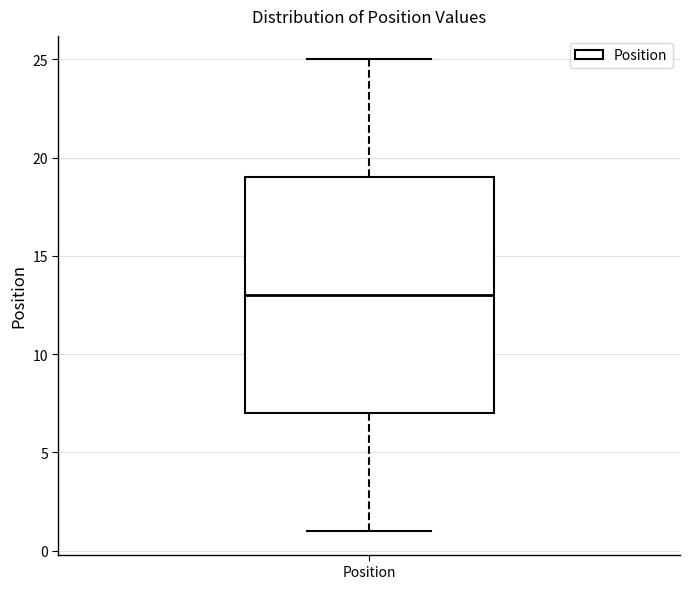

Transcribe this box plot: give where the median line is, the range the box spans, and where the two whiskers end, as read against the y-axis. The values are not printed on the chart, so give them approximately, as read against the axis.

median 13, box 7 to 19, whiskers 1 to 25